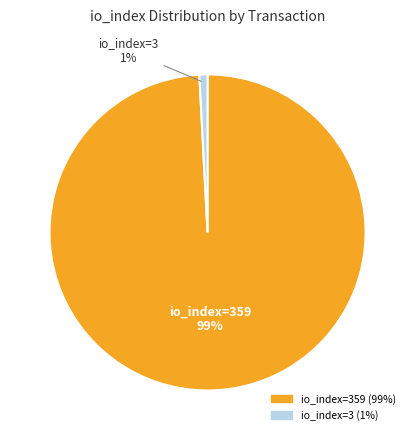

Count the number of slices in the pie.

2